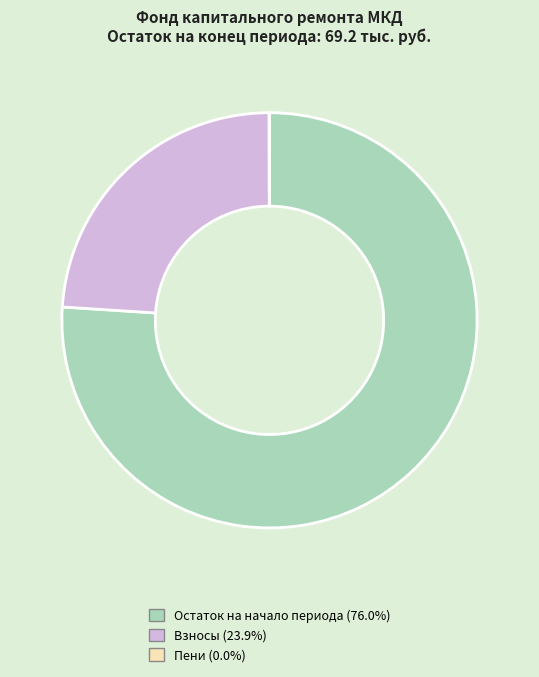

Does Взносы (23.9%) account for over 50% of the chart?

No